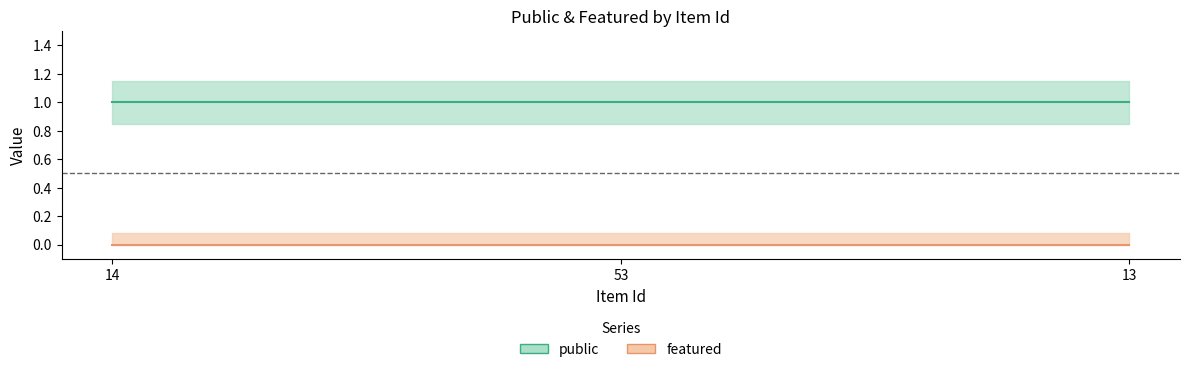

What is the sum of the public values at 14 and 13?

2